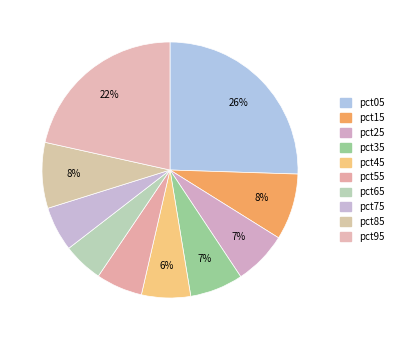

How many slices are in this pie chart?

10